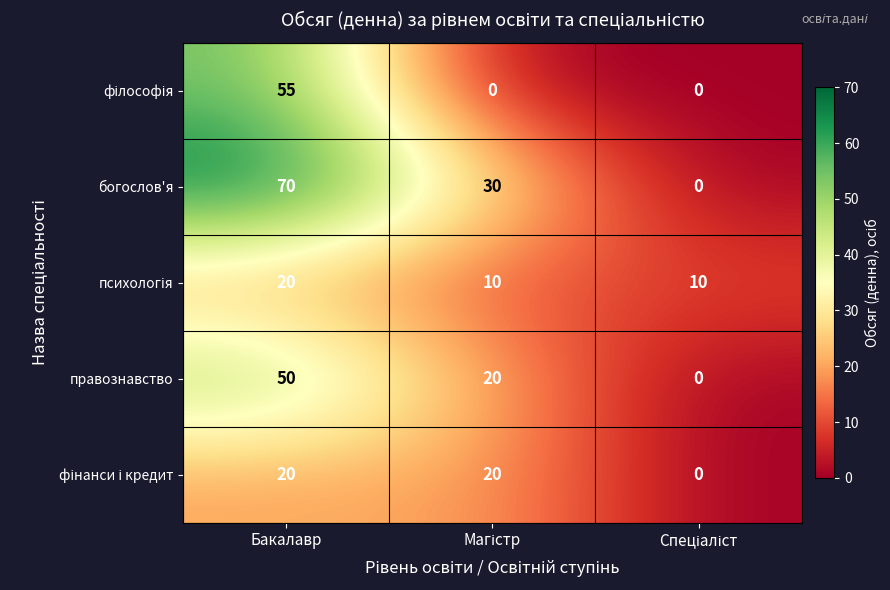

The правознавство series shows 73 at Бакалавр. True or false?

False